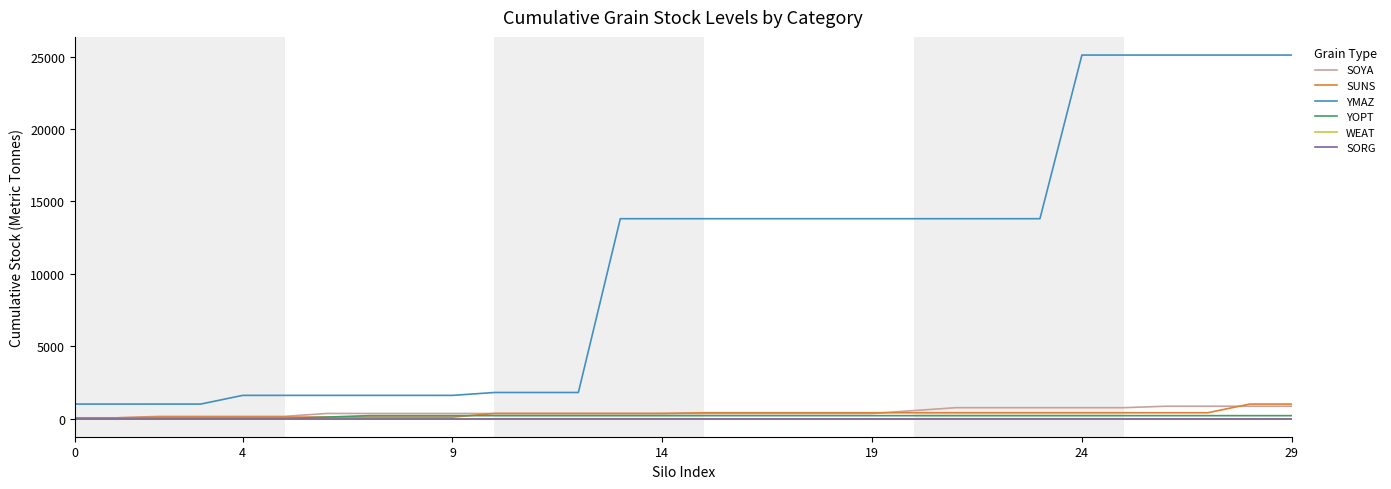

Does the chart have visible grid lines?

No